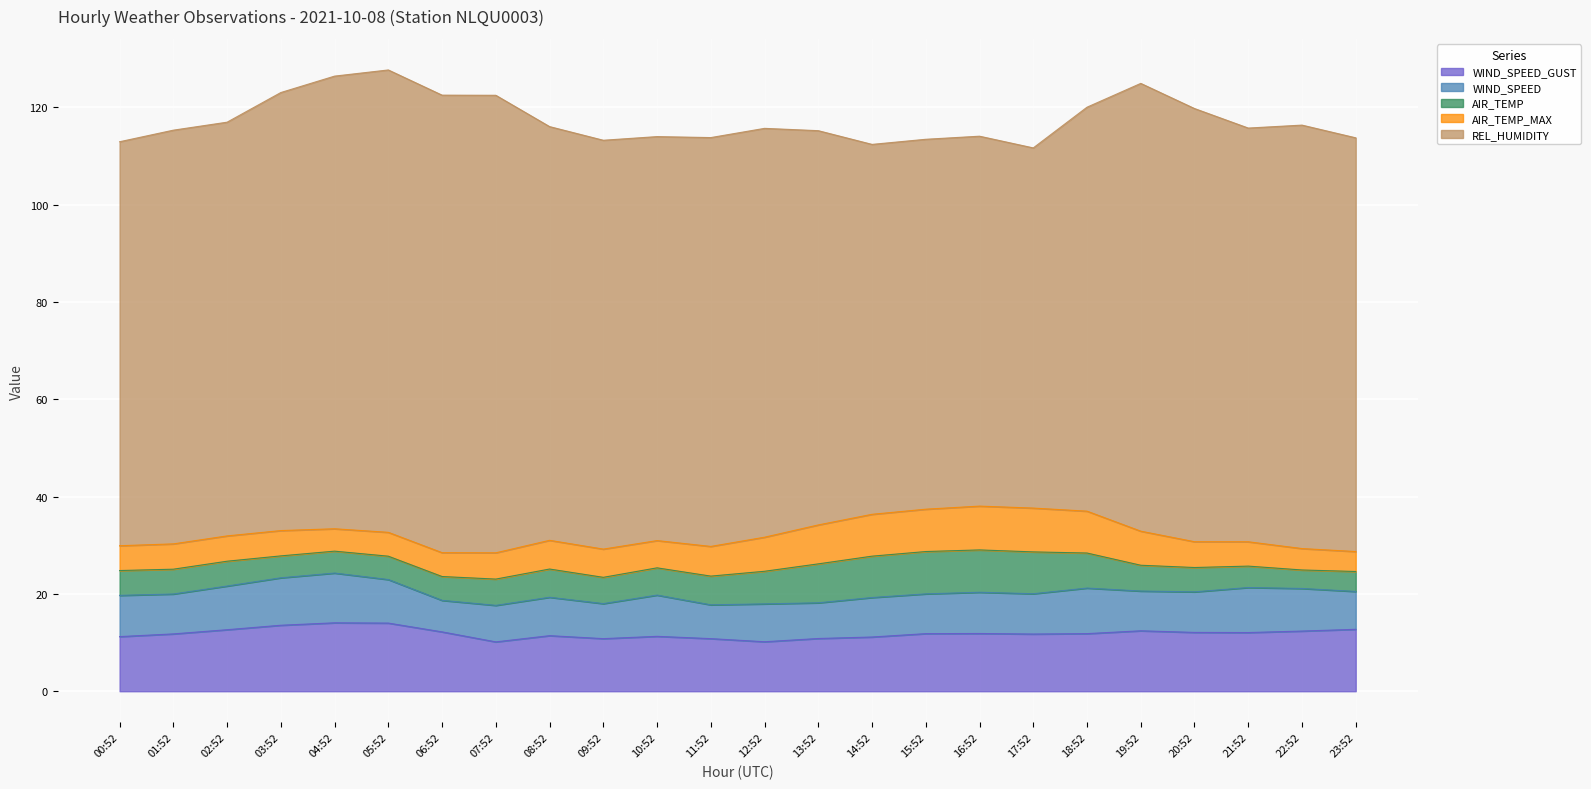

What is the label of the 14th point from the left?

13:52